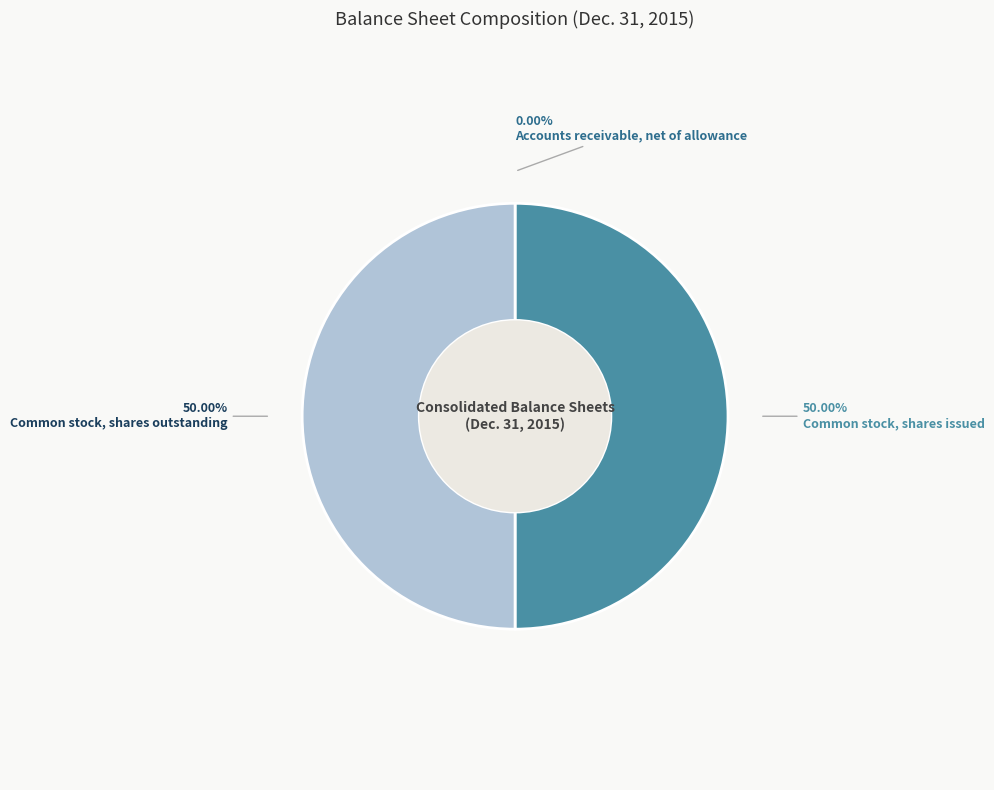

Combined, what portion of the pie is Accounts receivable, net of allowance and Common stock, shares issued?

50.0%